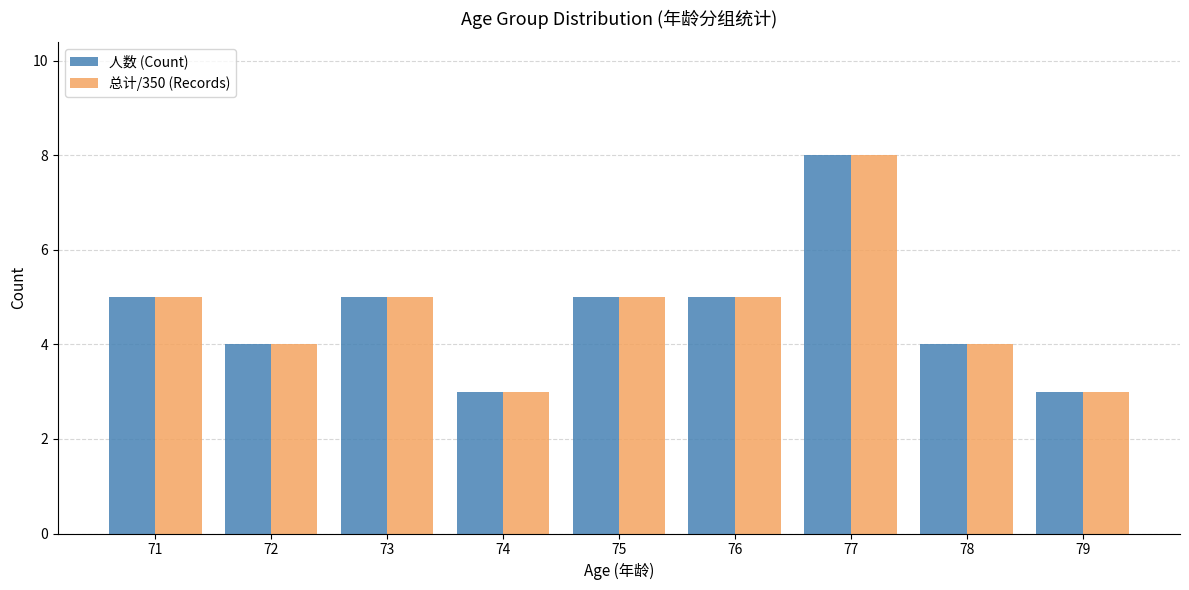

What is the total value across all series at 71?

10